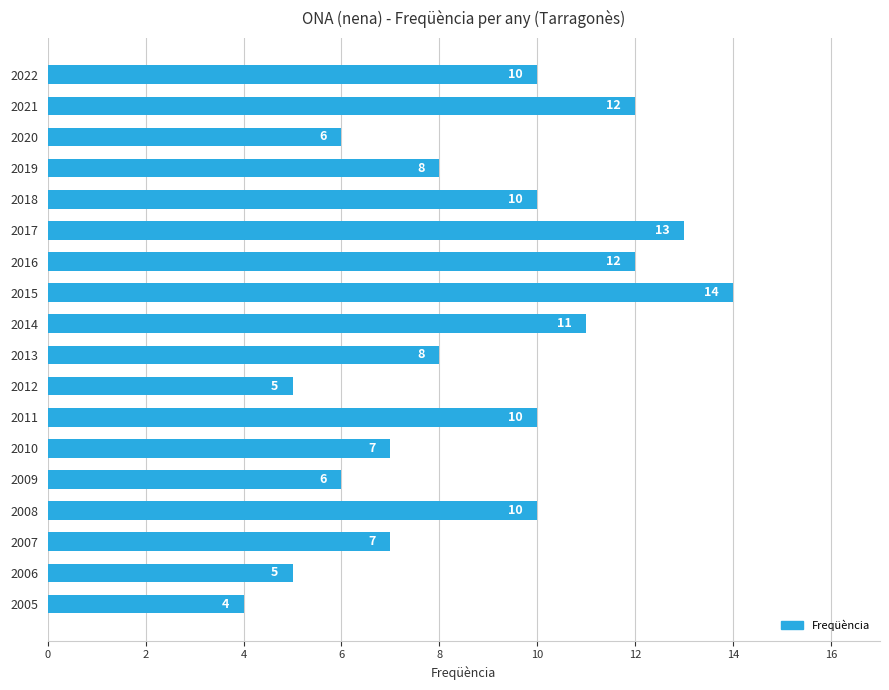

Count the values in the range 6 to 11.

11